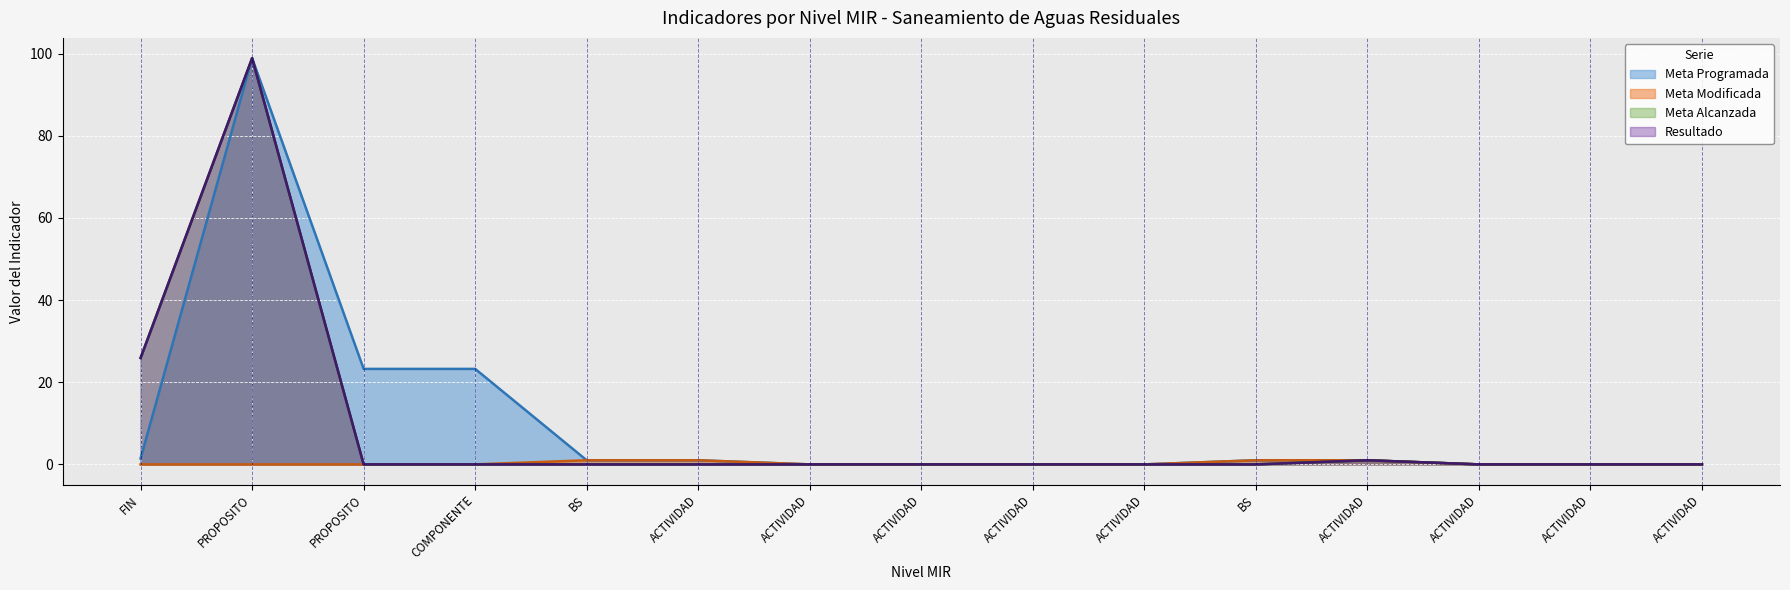

Reading right to left, what are all the values shown in this chart?

Meta Programada: 0.0	0.0	0.0	1.0	1.0	0.0	0.0	0.0	0.0	1.0	1.0	23.2	23.2	98.9	1.4
Meta Modificada: 0.0	0.0	0.0	1.0	1.0	0.0	0.0	0.0	0.0	1.0	1.0	0.0	0.0	0.0	0.0
Meta Alcanzada: 0.0	0.0	0.0	1.0	0.0	0.0	0.0	0.0	0.0	0.0	0.0	0.0	0.0	98.9	25.9
Resultado: 0.0	0.0	0.0	1.0	0.0	0.0	0.0	0.0	0.0	0.0	0.0	0.0	0.0	98.9	25.9